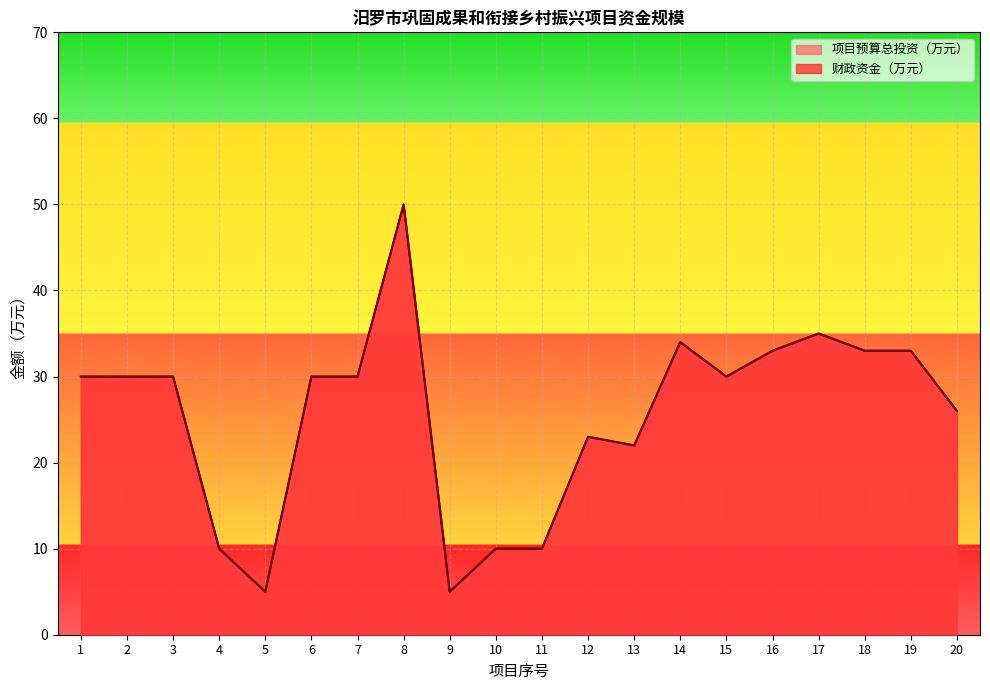

What is the difference between the maximum and minimum values in the 项目预算总投资（万元） series?

45